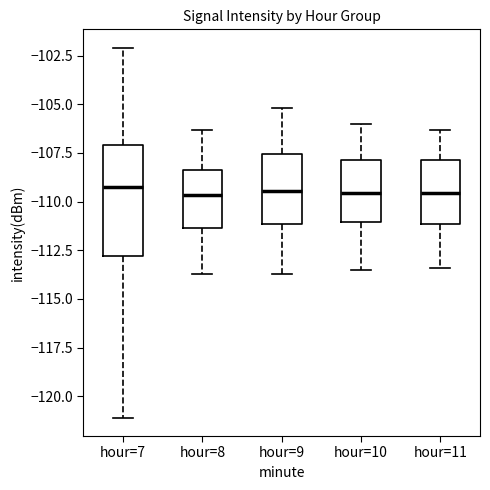

Reading left to right, transcribe this box plot: for each box, give where its median line is, the range the box spans, and where its two whiskers end, as read against the y-axis. The values are not printed on the chart, so give them approximately, as read against the axis.

hour=7: median -109.5, box -113.0 to -107.0, whiskers -121.0 to -102.0
hour=8: median -109.5, box -111.5 to -108.5, whiskers -113.5 to -106.5
hour=9: median -109.5, box -111.0 to -107.5, whiskers -113.5 to -105.0
hour=10: median -109.5, box -111.0 to -108.0, whiskers -113.5 to -106.0
hour=11: median -109.5, box -111.0 to -108.0, whiskers -113.5 to -106.5